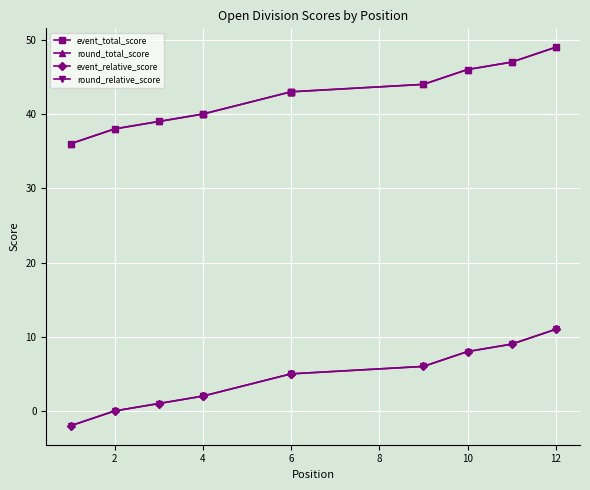

What is the difference between the maximum and minimum values in the round_total_score series?

13